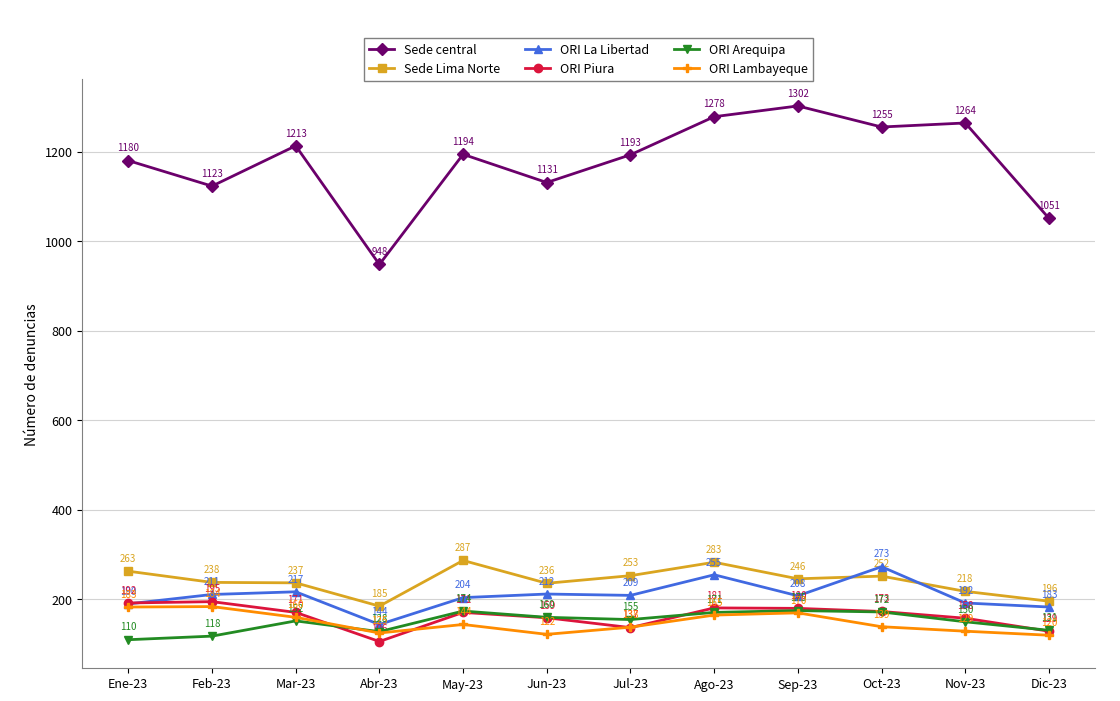

How many values in the ORI La Libertad series are below 209?

6